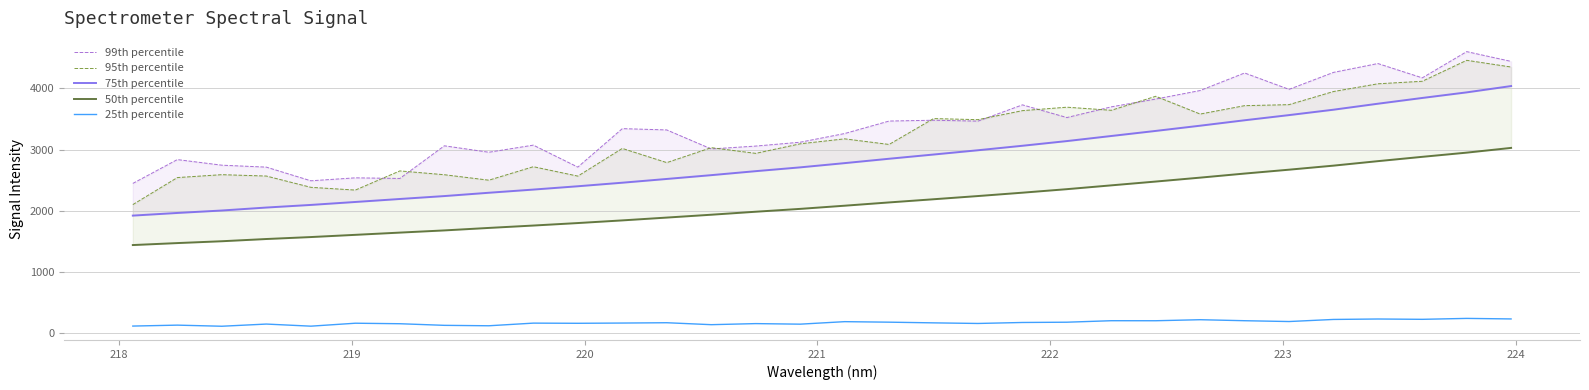

What is the difference between the maximum and minimum values in the 50th percentile series?

1584.7